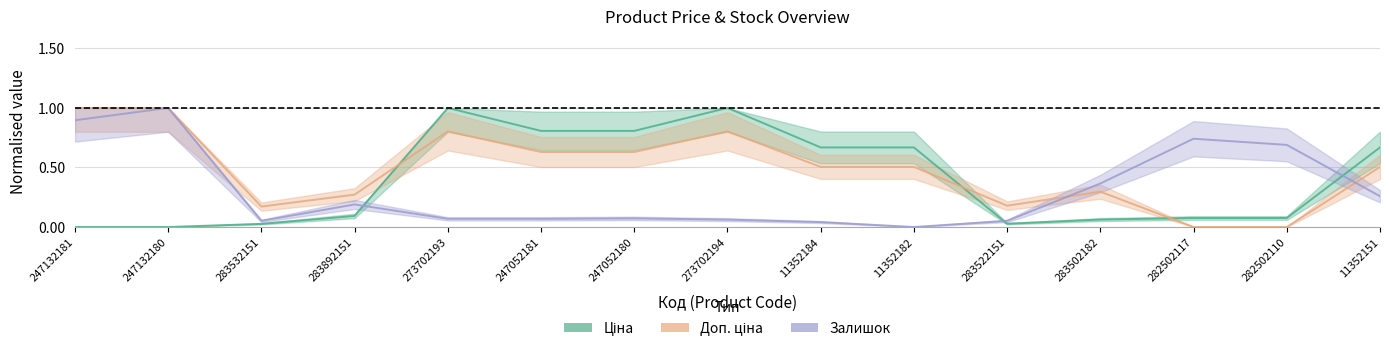

Count the number of categories in the chart.

15